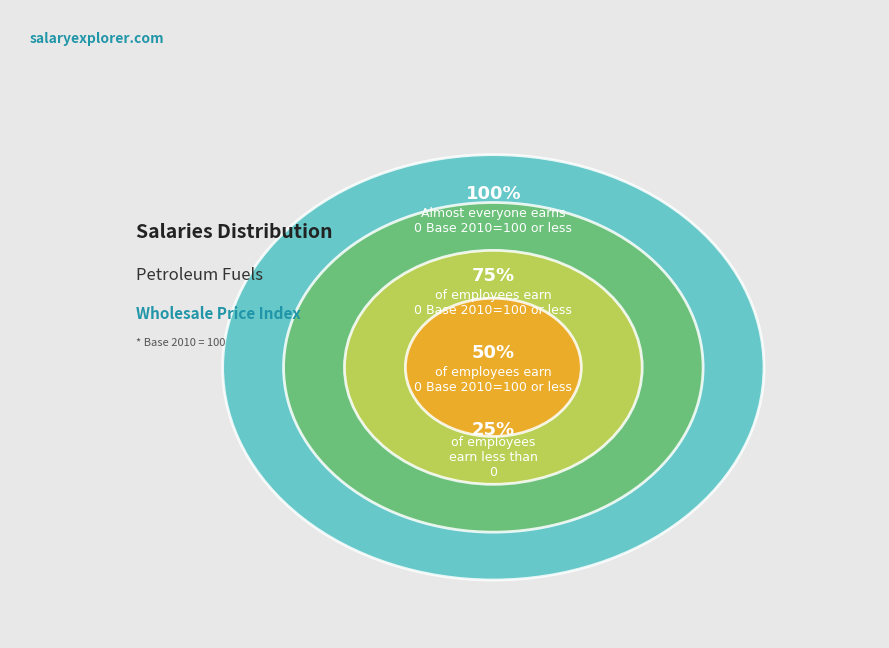

How many segments does this pie chart have?

4